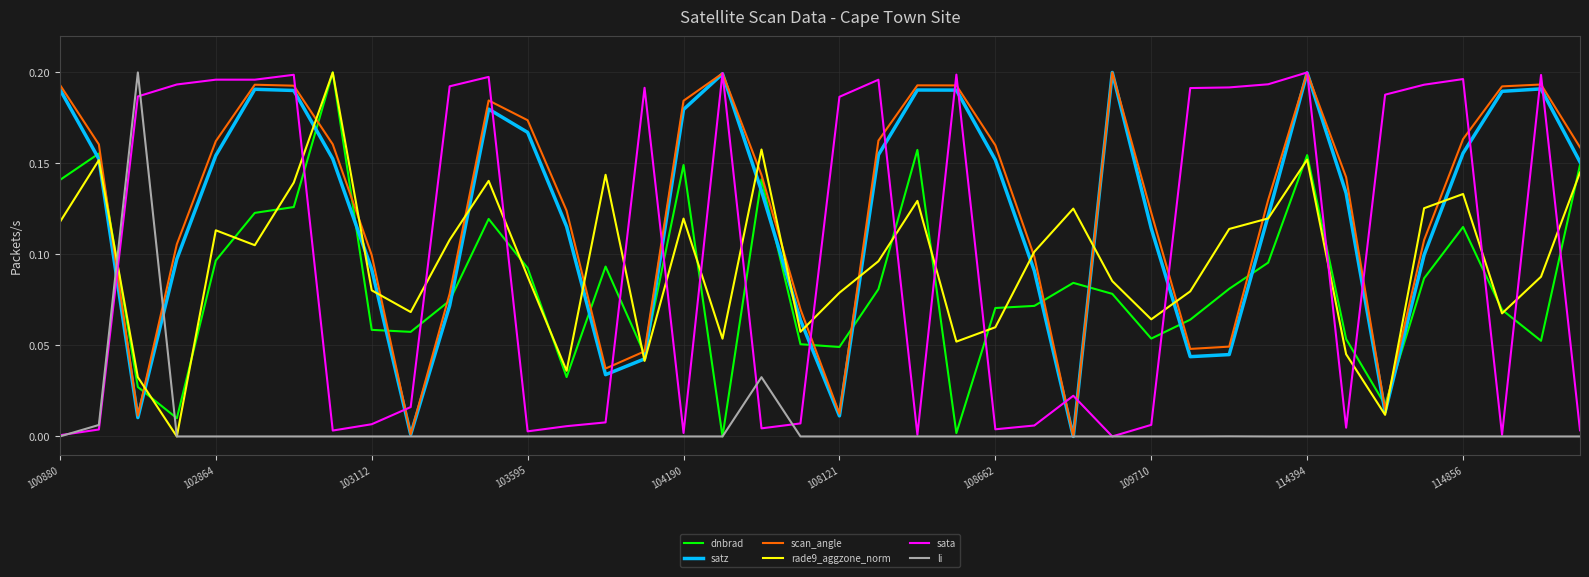

How many values in the scan_angle series exceed 0?

39